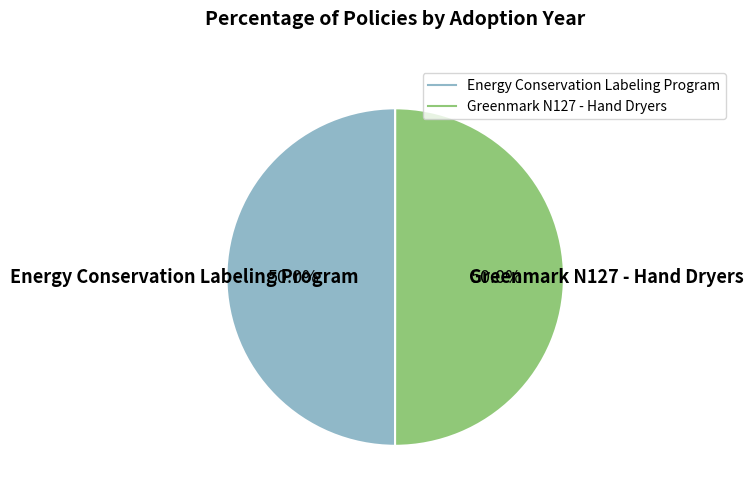

Combined, do Greenmark N127 - Hand Dryers and Energy Conservation Labeling Program account for over 50%?

Yes